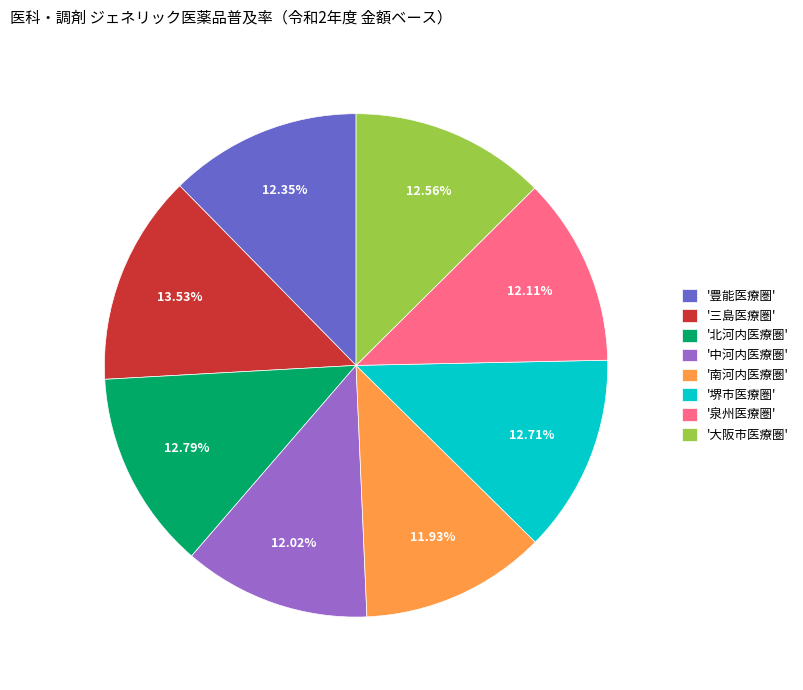

Count the number of slices in the pie.

8